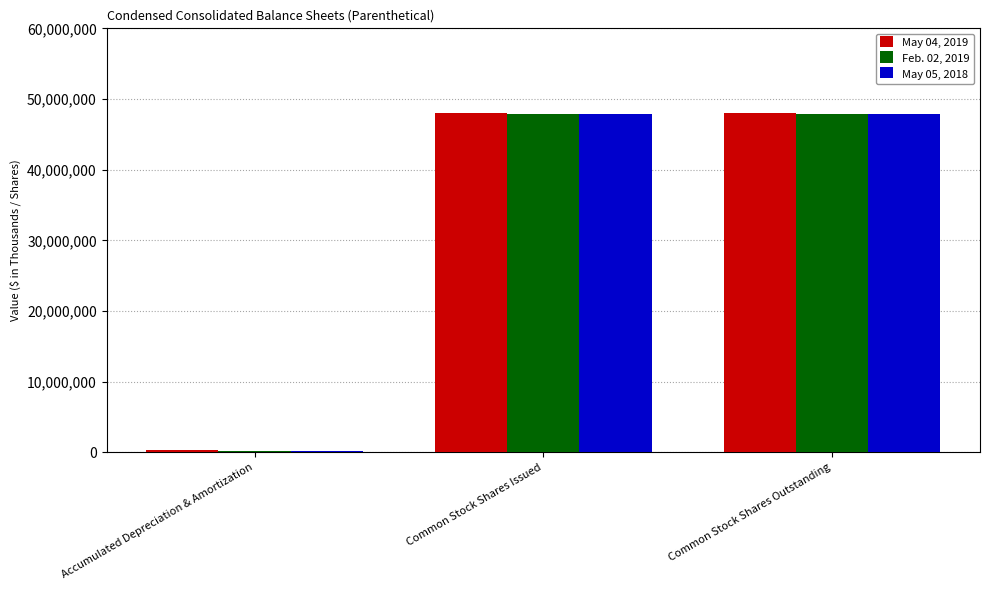

What is the average value of the May 04, 2019 series?

32128782